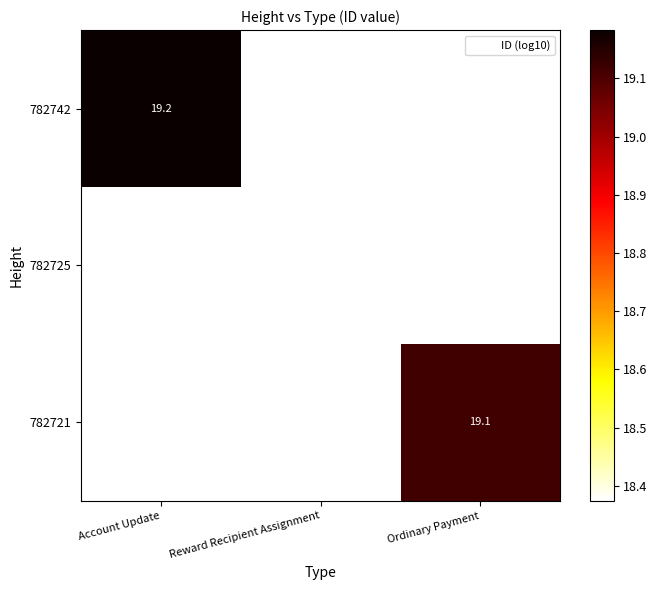

Which category has the lowest value in the 782742 series?

Account Update